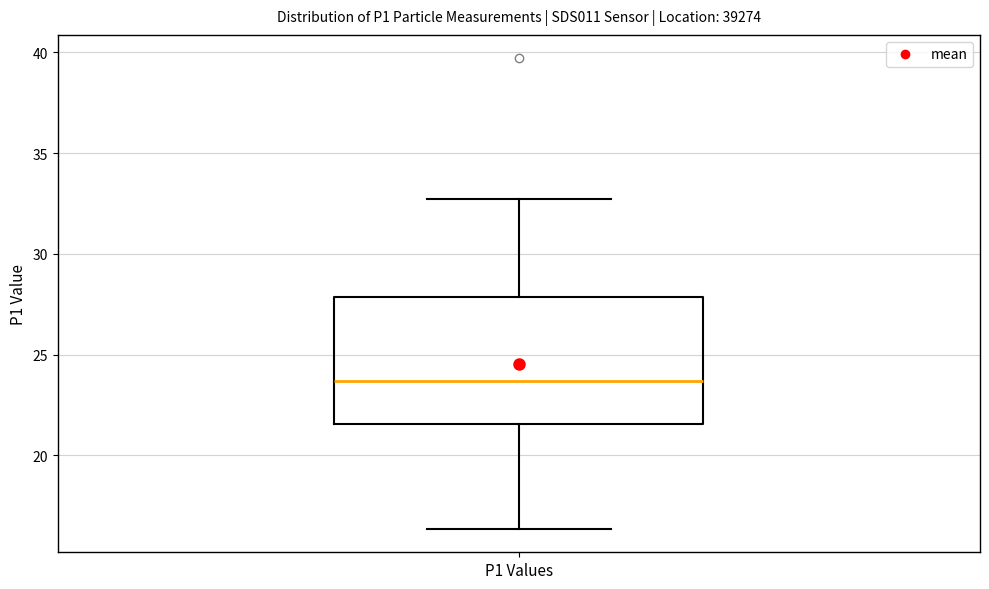

Read this box plot against the y-axis: the position of the median line, the range covered by the box, and the ends of both whiskers. The values are not printed on the chart, so give them approximately, as read against the axis.

median 23.5, box 21.5 to 28.0, whiskers 16.5 to 32.5